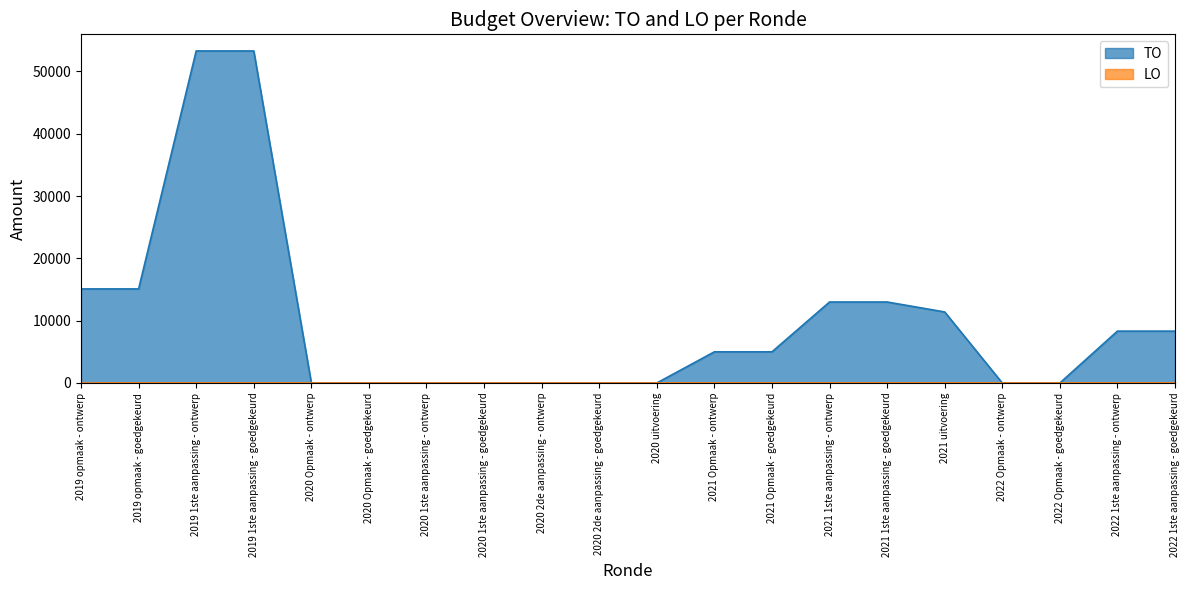

What is the change in value from 2019 opmaak - ontwerp to 2022 1ste aanpassing - ontwerp?

-6777